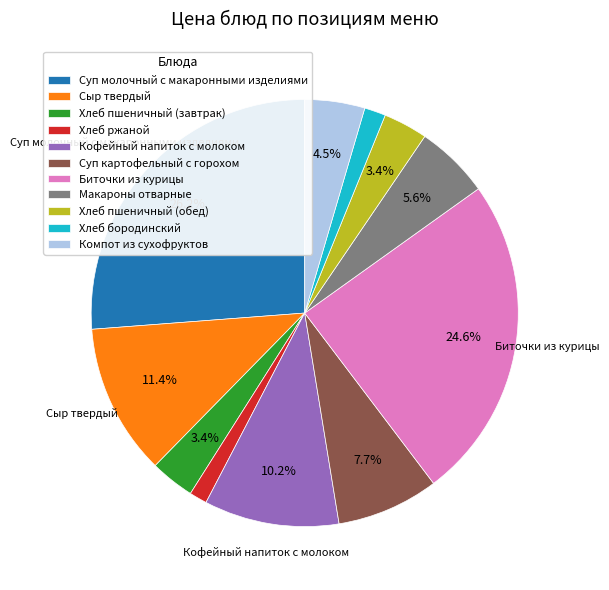

What percentage is the Хлеб пшеничный (обед) slice, to the nearest percent?

3%